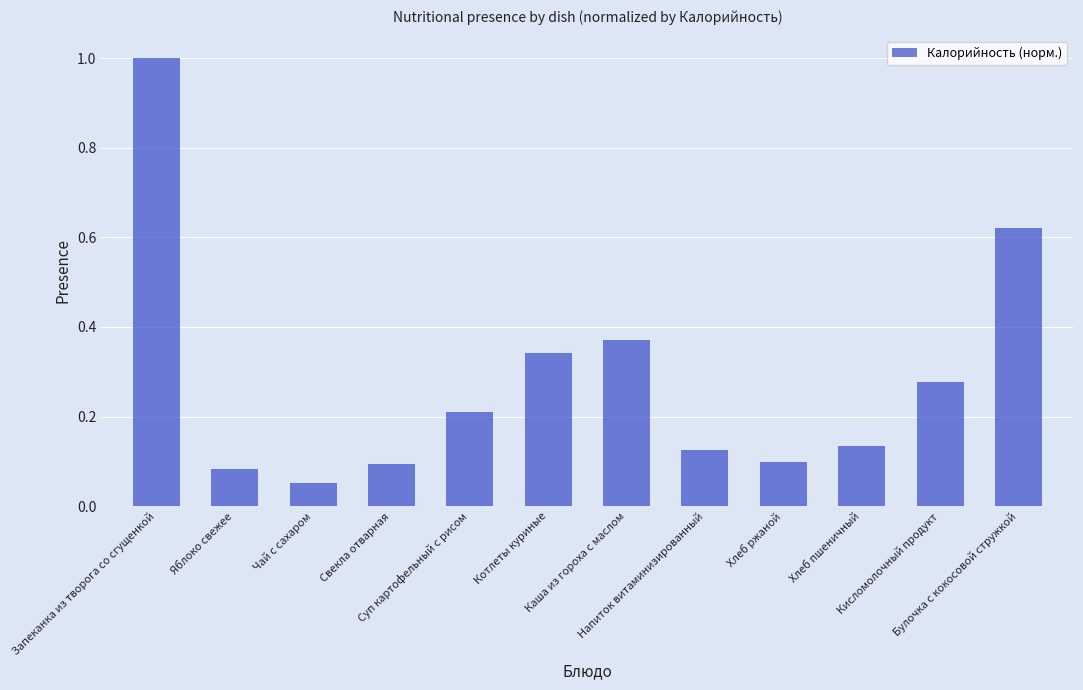

What is the difference between the maximum and minimum values?

0.9